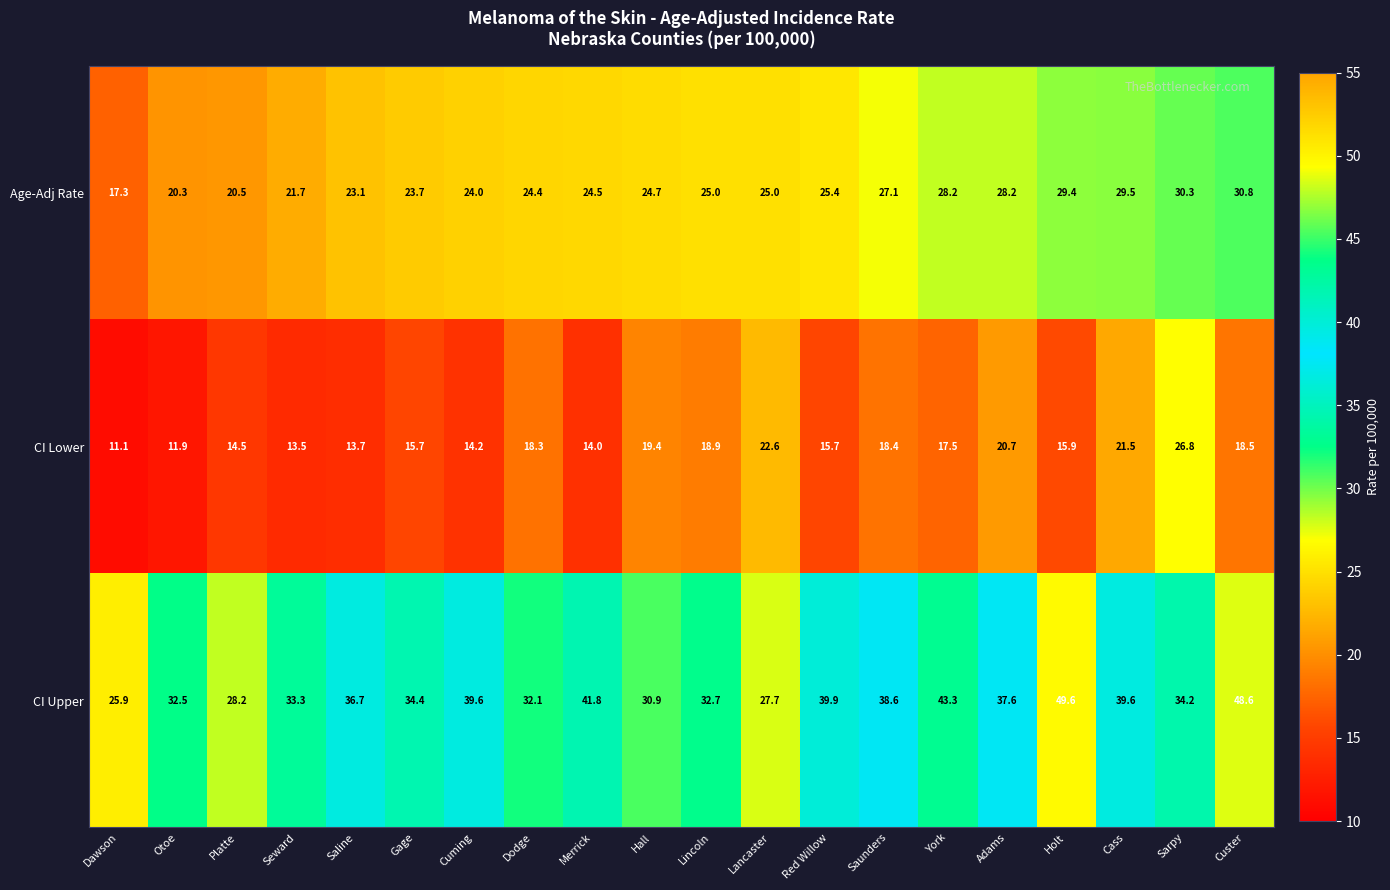

Count the number of data series in this chart.

3